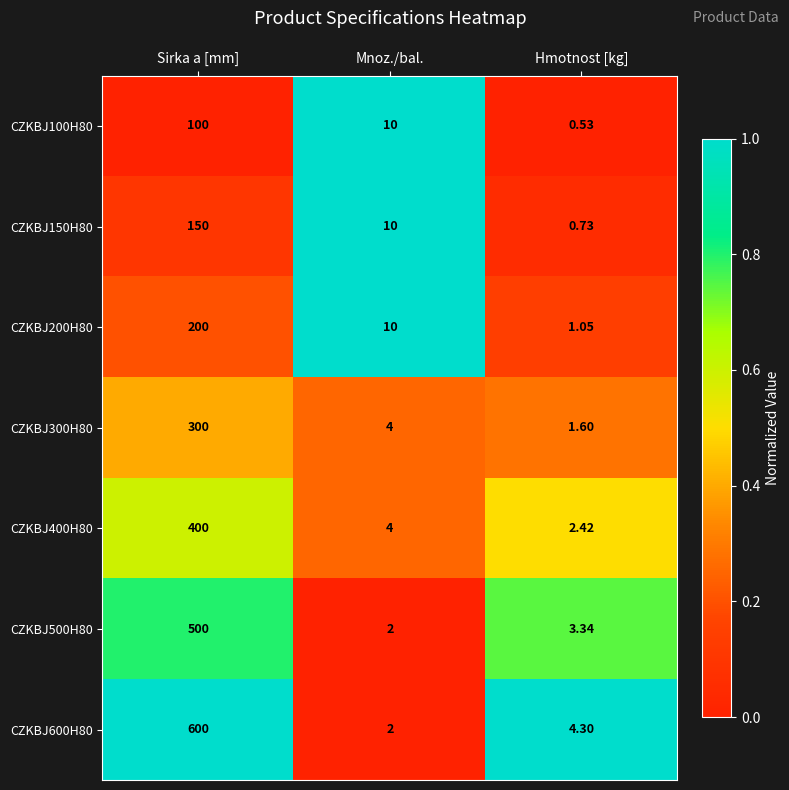

At which label is CZKBJ600H80 closest to 301?

Hmotnost [kg]